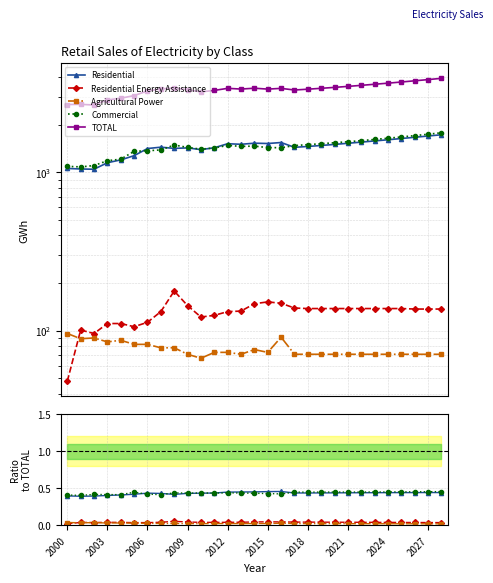

Count the Residential Energy Assistance values in the range 0 to 1.

29